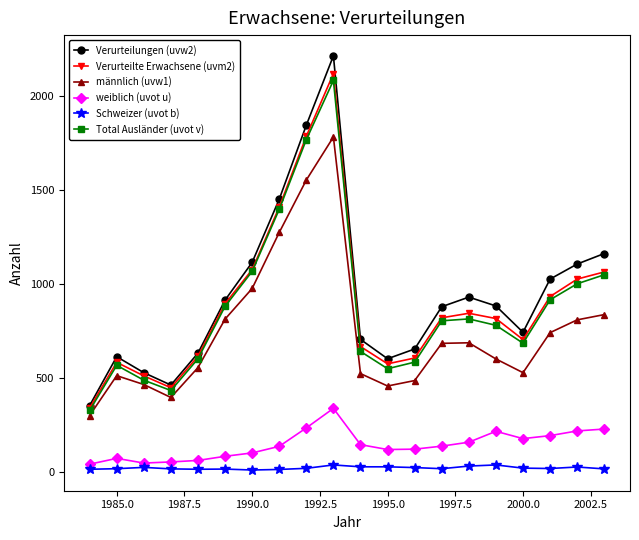

How many lines are shown in the chart?

6